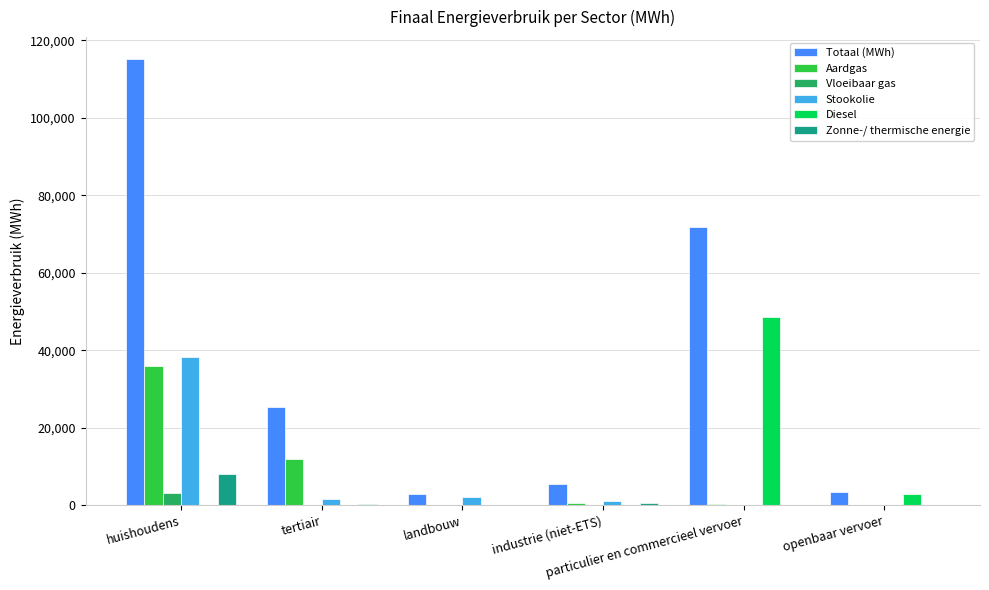

Which series has the largest total across all categories?

Totaal (MWh)